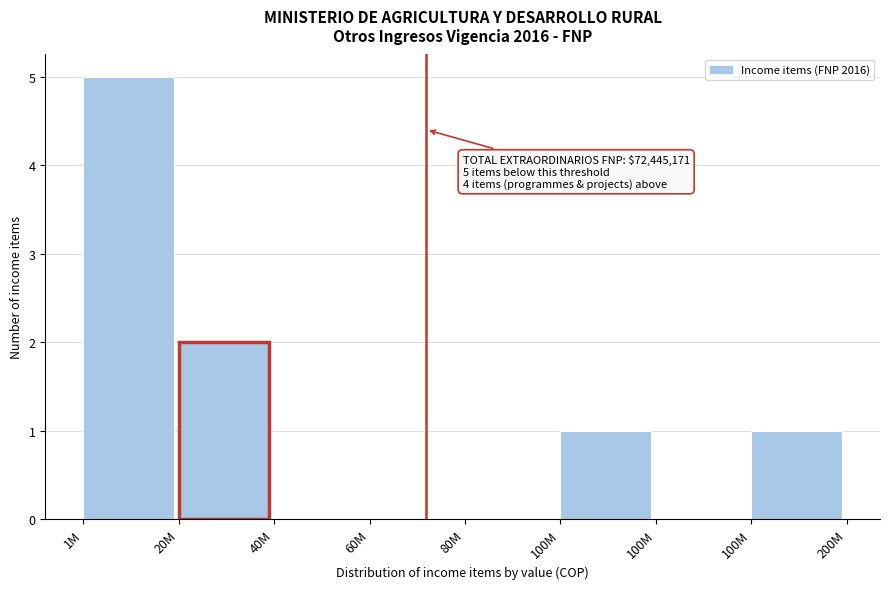

Count the number of categories in the chart.

8